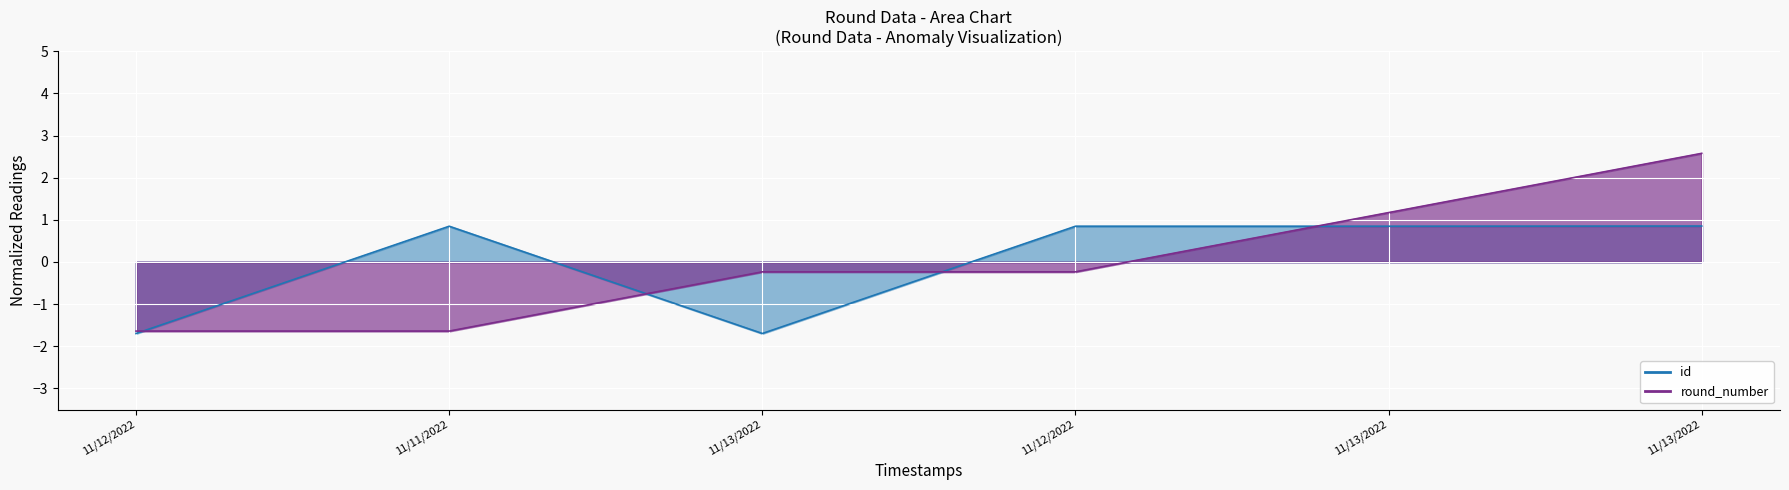

At which label does id reach its peak?

11/13/2022